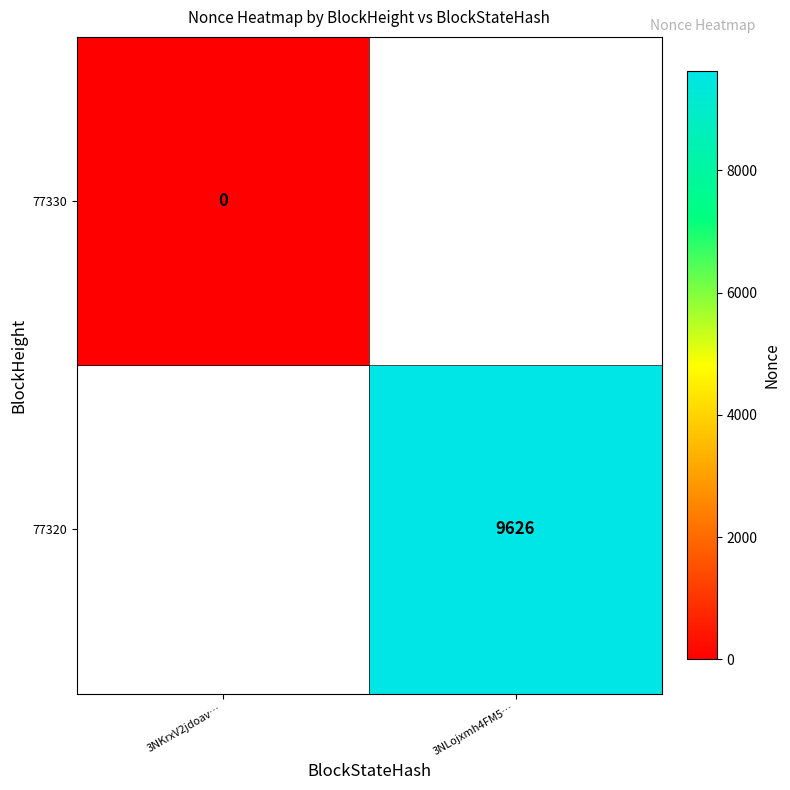

Count the number of data series in this chart.

2